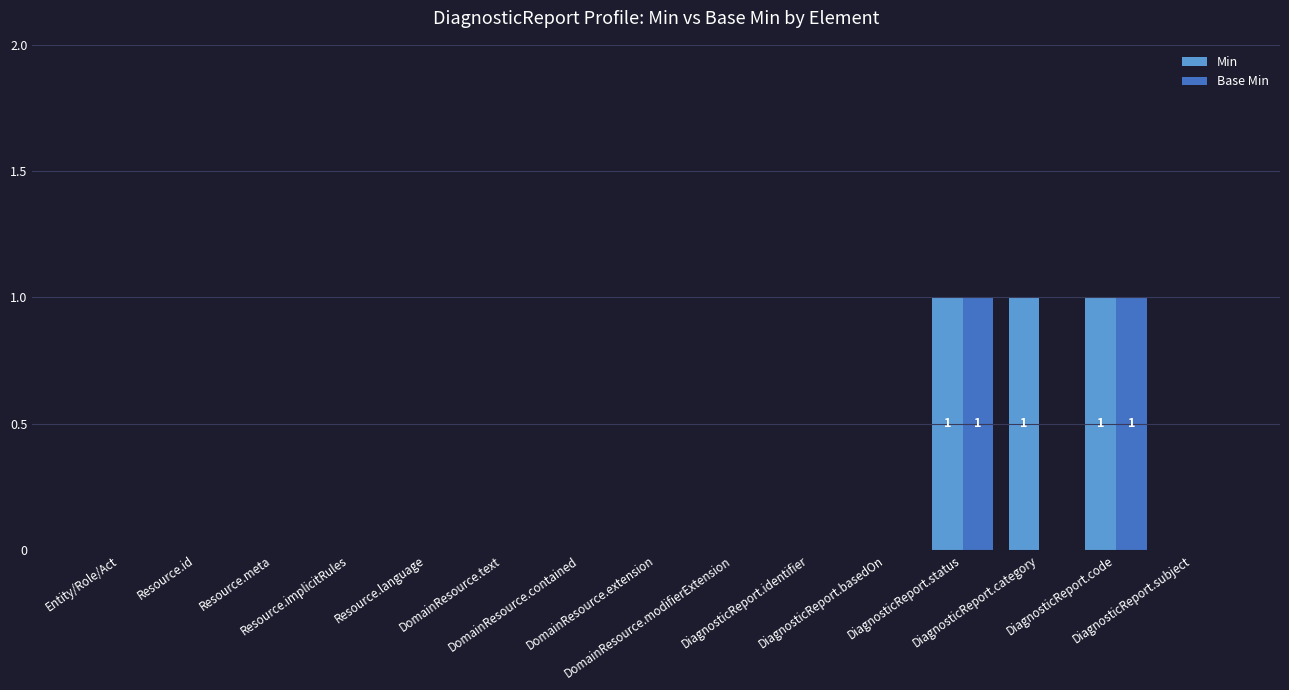

What are all the series names shown in the legend?

Min, Base Min